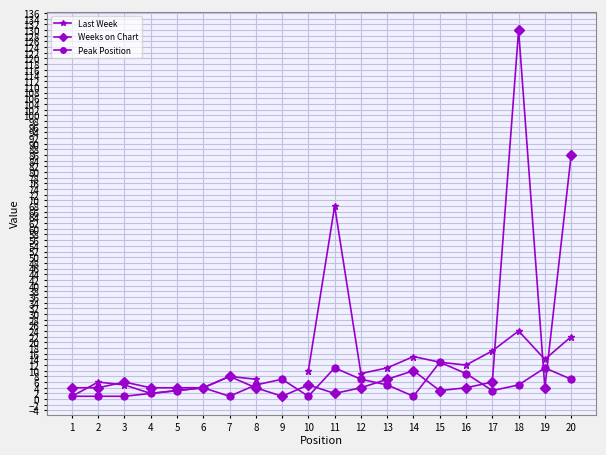

What is the highest value of the Last Week series?

68.0